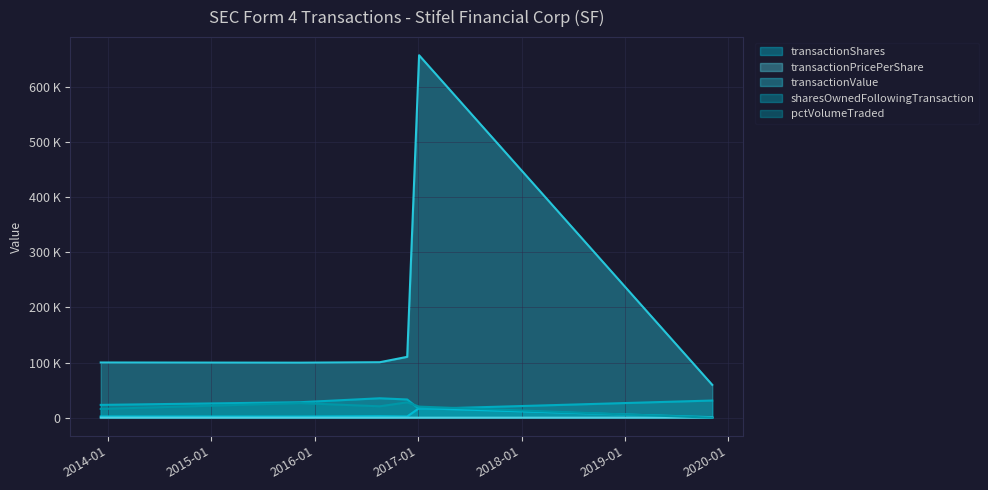

True or false: transactionShares has a value of 2725.0 at 2016-08-18.

True